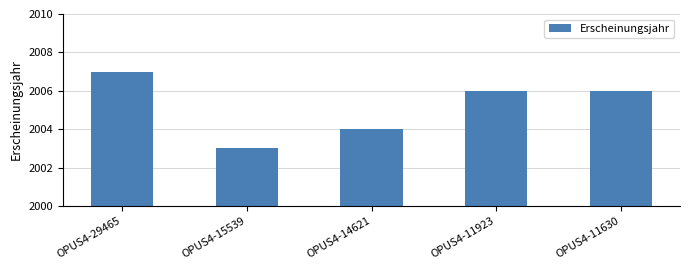

Is it true that the value at OPUS4-15539 is 447?

False